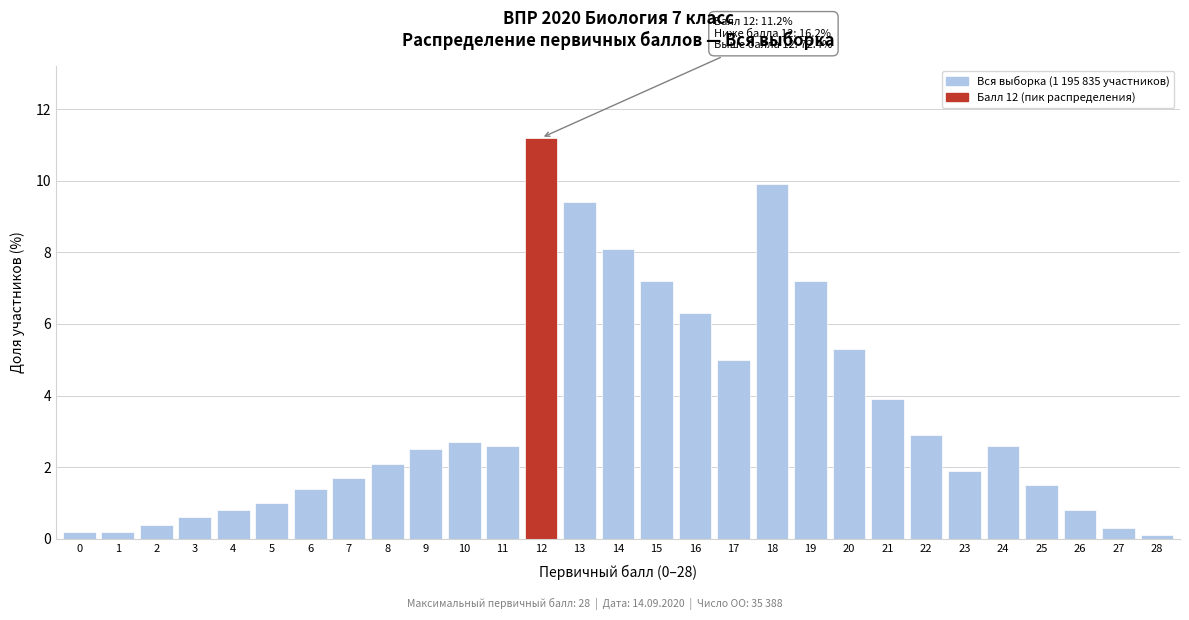

Reading left to right, transcribe all the data shown in this chart.

0.2	0.2	0.4	0.6	0.8	1.0	1.4	1.7	2.1	2.5	2.7	2.6	11.2	9.4	8.1	7.2	6.3	5.0	9.9	7.2	5.3	3.9	2.9	1.9	2.6	1.5	0.8	0.3	0.1